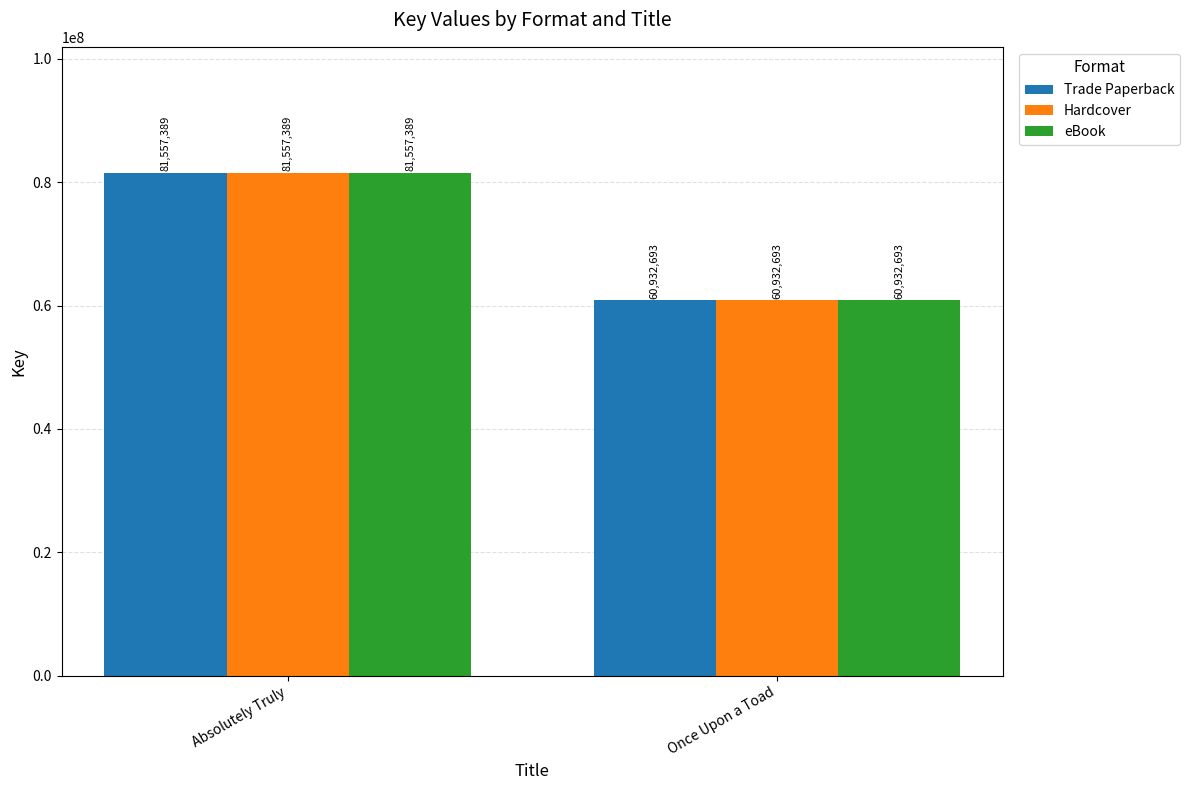

What are all the series names shown in the legend?

Trade Paperback, Hardcover, eBook